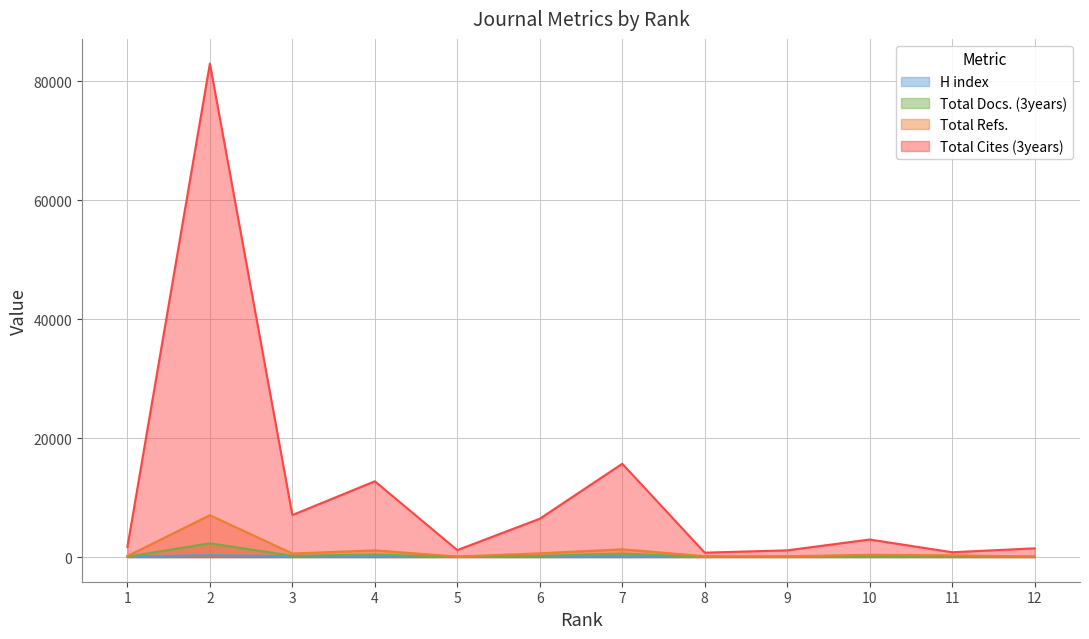

Reading right to left, what are all the values shown in this chart?

H index: 12=22	11=28	10=46	9=40	8=41	7=122	6=117	5=74	4=156	3=127	2=325	1=75
Total Docs. (3years): 12=52	11=47	10=134	9=51	8=38	7=568	6=209	5=41	4=416	3=209	2=2316	1=65
Total Refs.: 12=109	11=281	10=386	9=134	8=148	7=1302	6=629	5=89	4=1126	3=594	2=7043	1=158
Total Cites (3years): 12=1467	11=807	10=2951	9=1128	8=739	7=15694	6=6449	5=1167	4=12745	3=7062	2=83006	1=1714